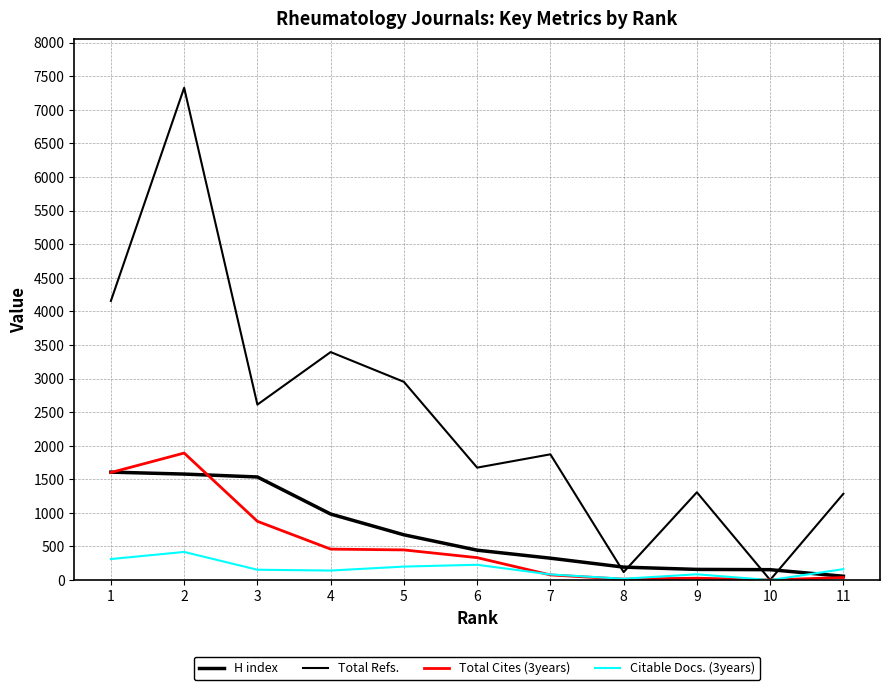

The value of Citable Docs. (3years) at 6 is 115. True or false?

False